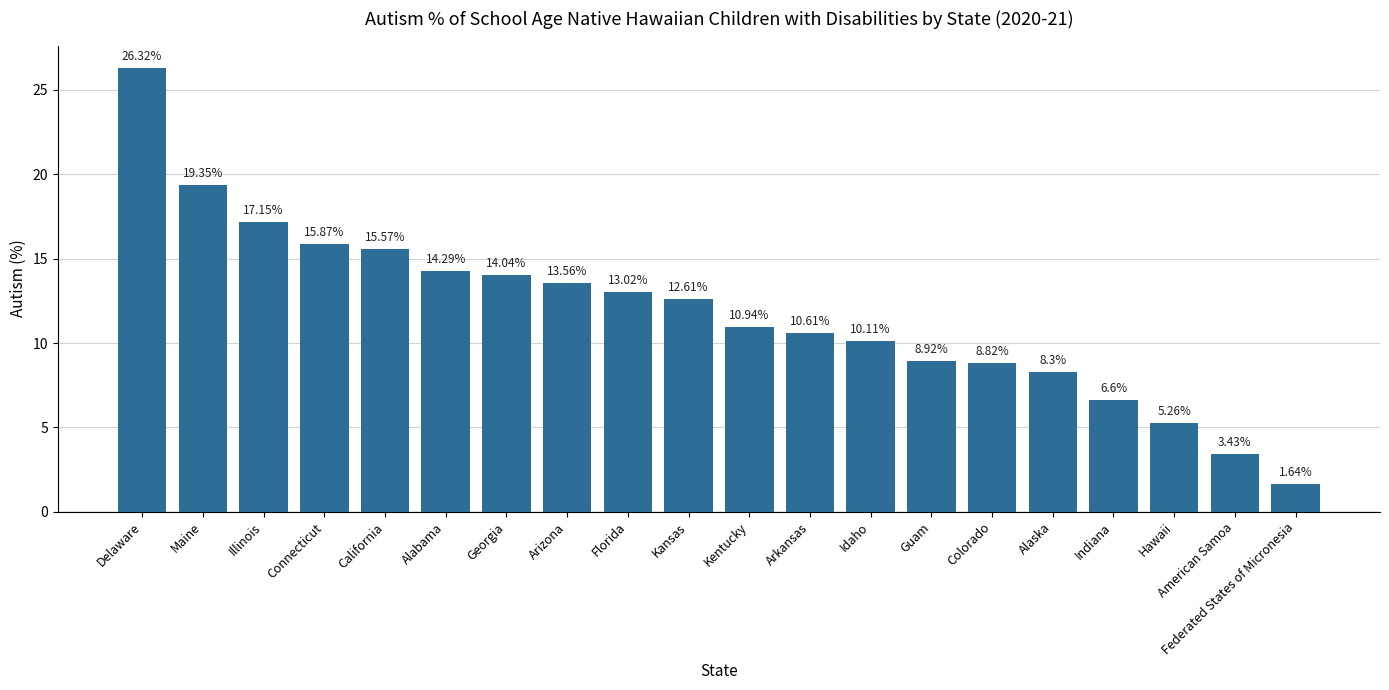

What is the change in value from Arkansas to Idaho?

-0.5